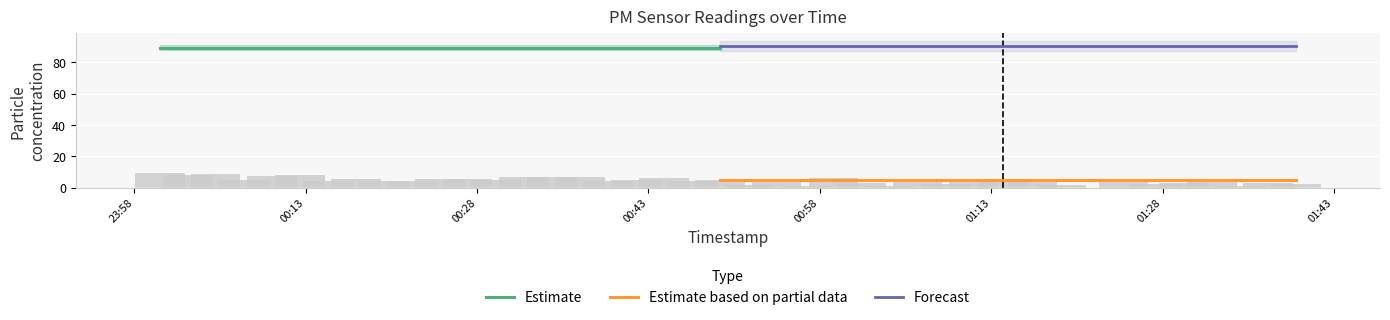

What is the difference between the maximum and minimum values?

8.0